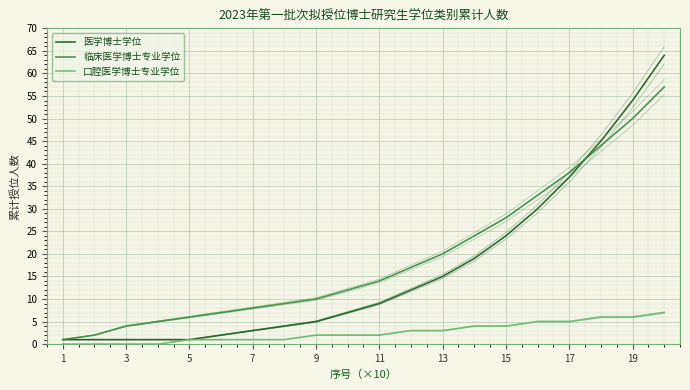

How many values in the 临床医学博士专业学位 series are below 14?

10